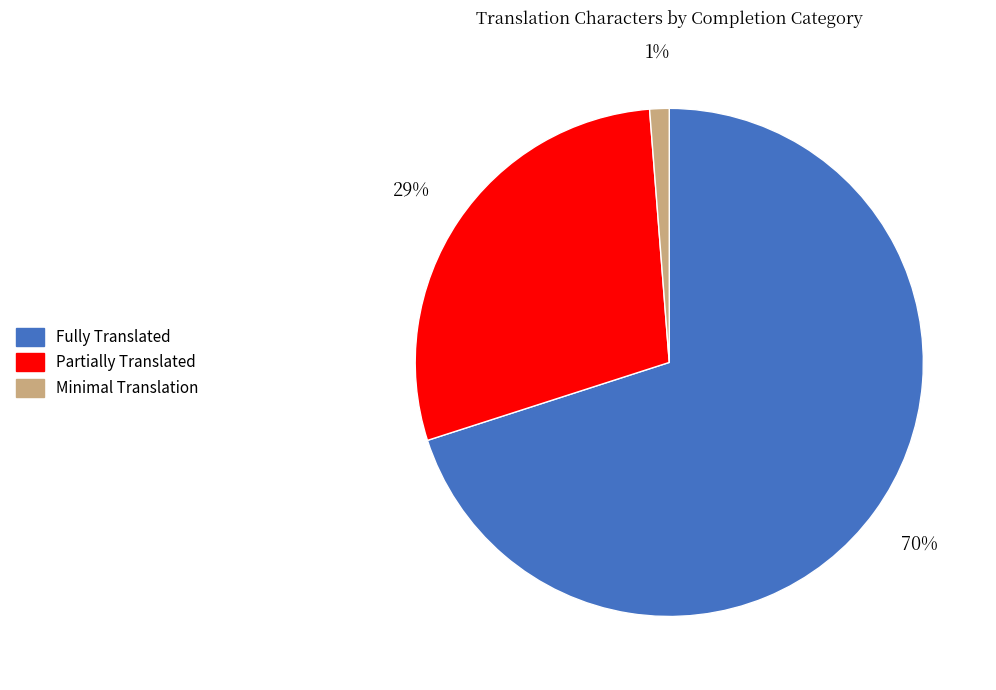

Is Minimal Translation the majority of the pie?

No